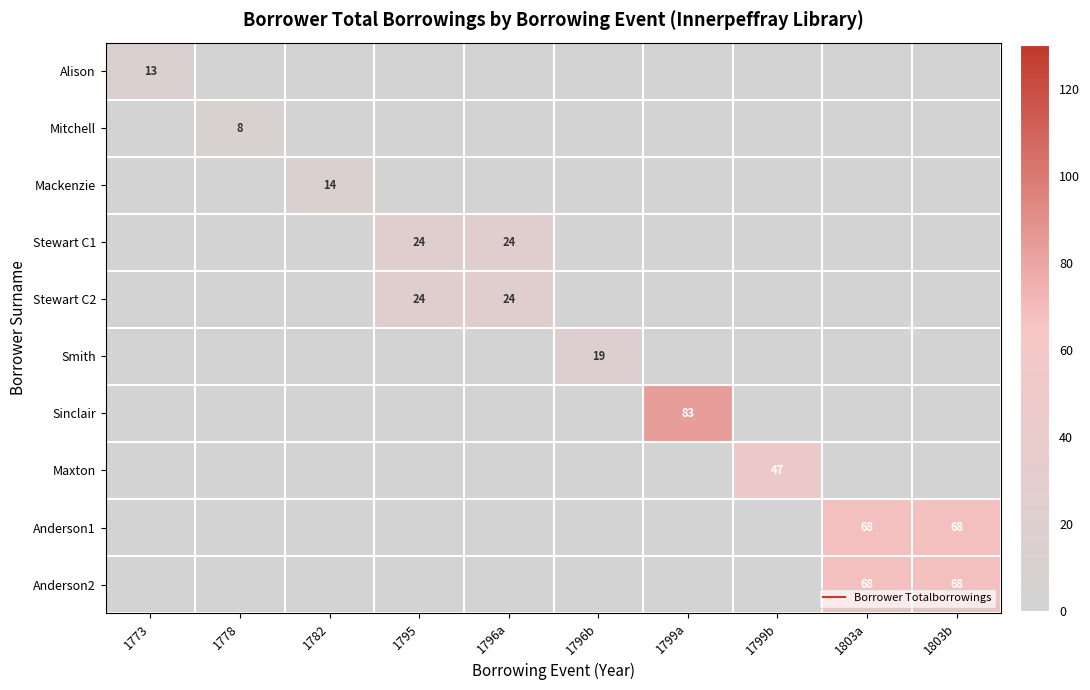

At which label is Mitchell closest to 4?

1773